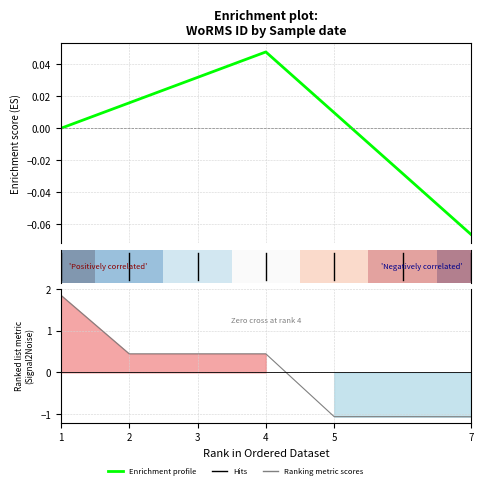

How many values are above zero?

4